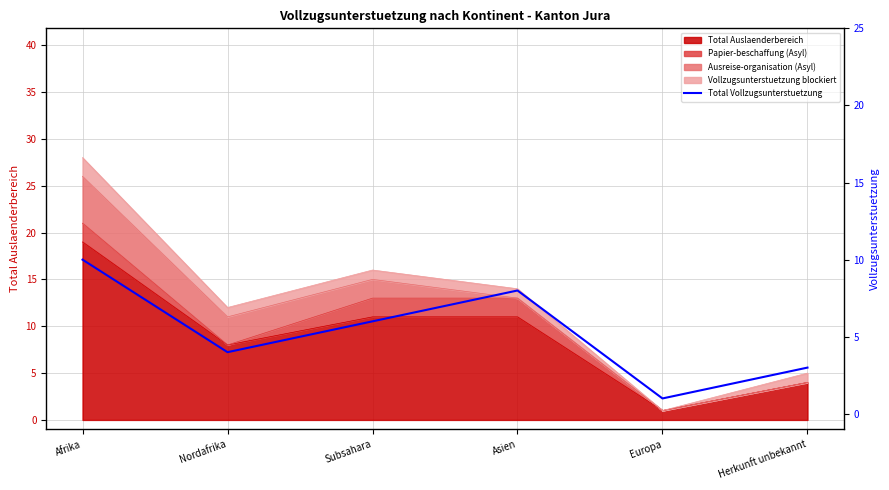

Reading right to left, transcribe all the data shown in this chart.

Herkunft unbekannt=3	Europa=1	Asien=8	Subsahara=6	Nordafrika=4	Afrika=10